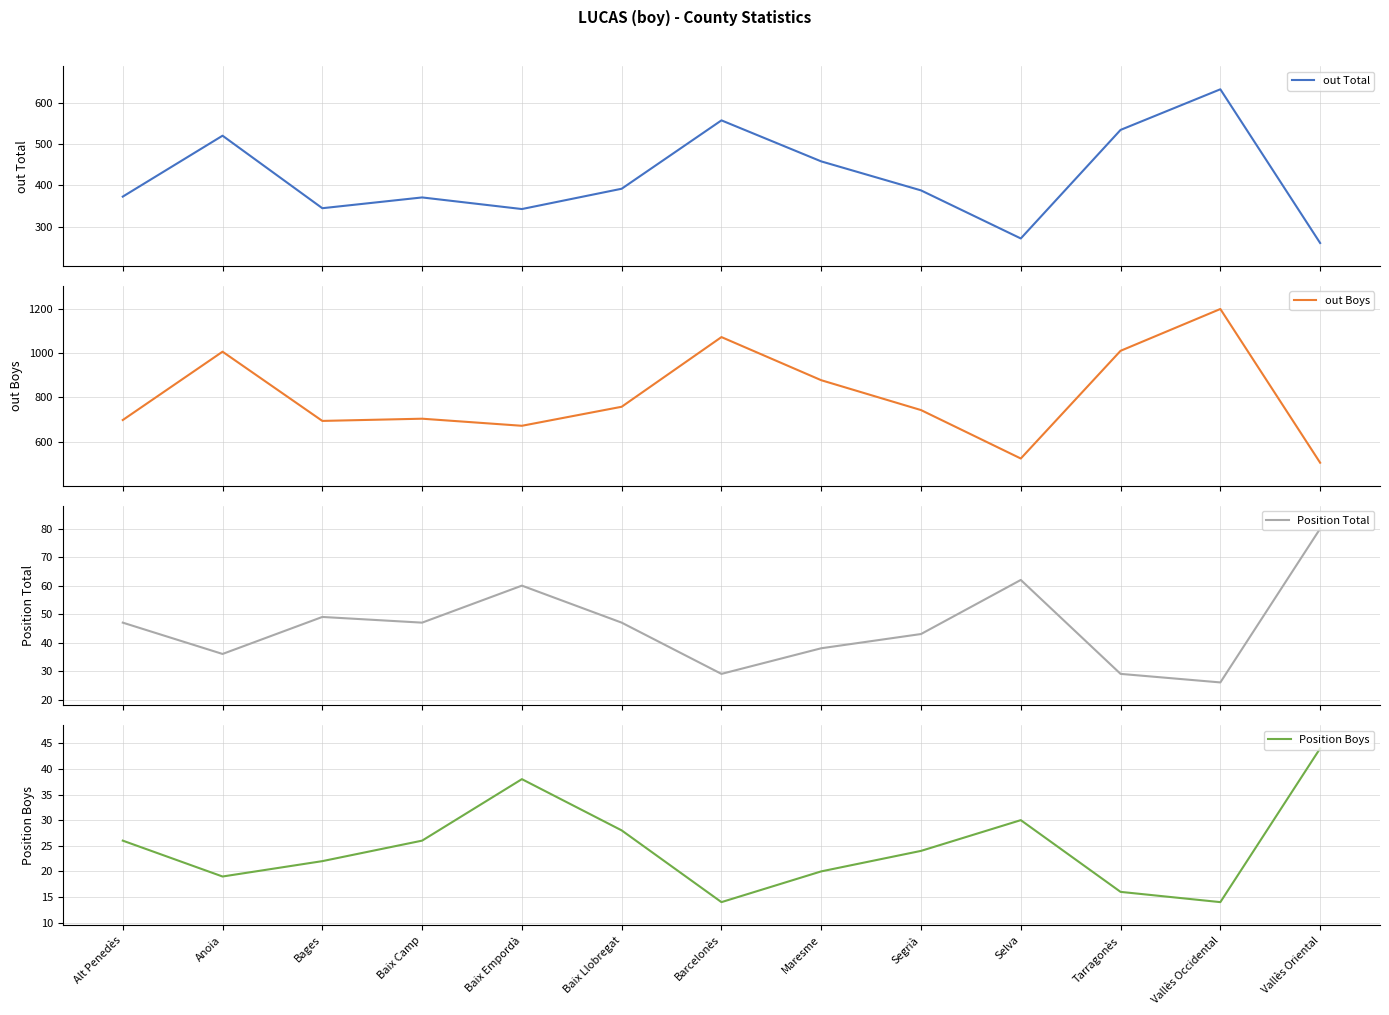

Between Vallès Occidental and Baix Camp, which is larger?

Vallès Occidental